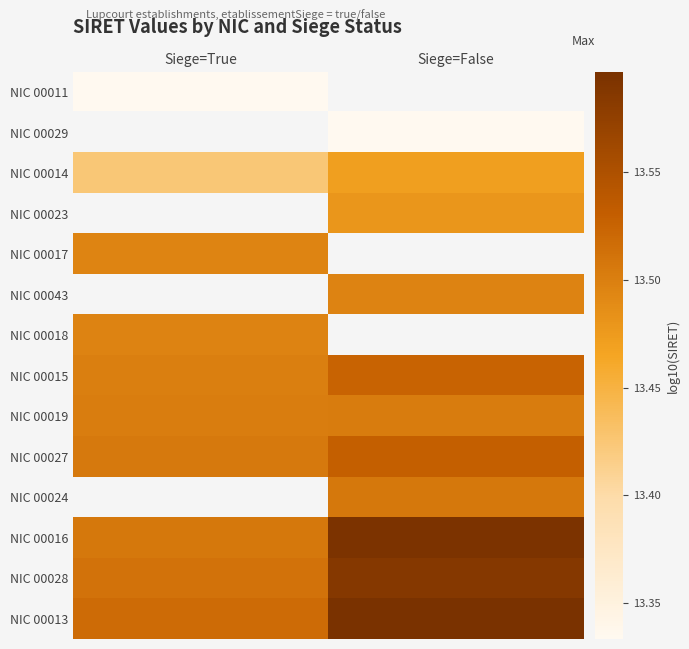

At which label does NIC 00011 reach its peak?

Siege=True